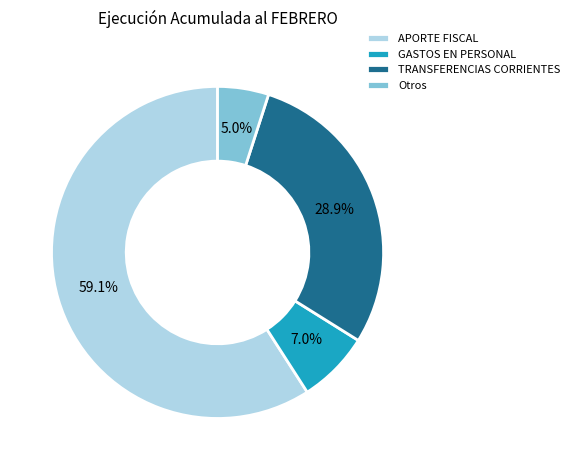

Which category has the smallest portion of the pie?

Otros